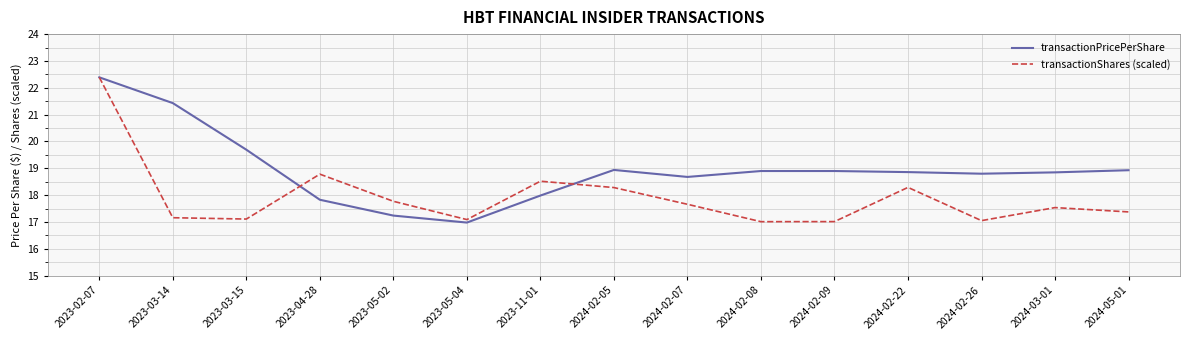

What position from the left is 2024-02-07?

9